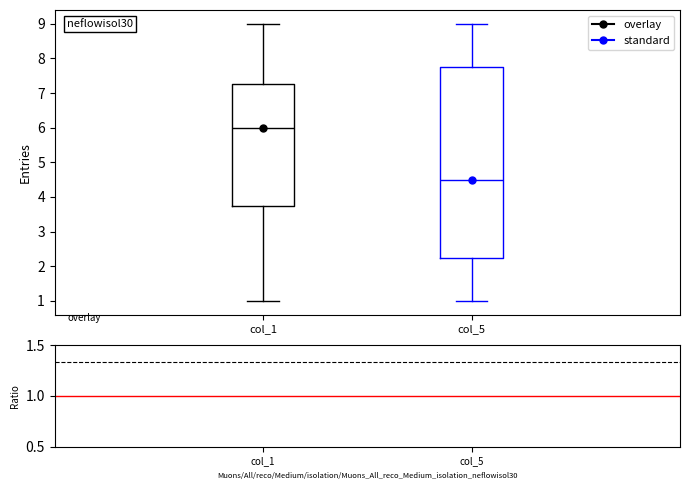

Which box has the lowest median line?

col_5